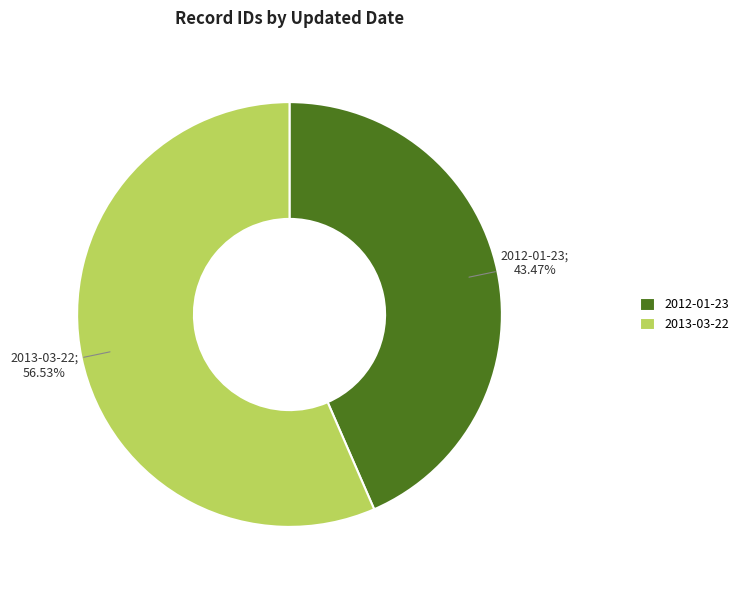

To the nearest percent, what is the combined percentage of 2013-03-22 and 2012-01-23?

100%